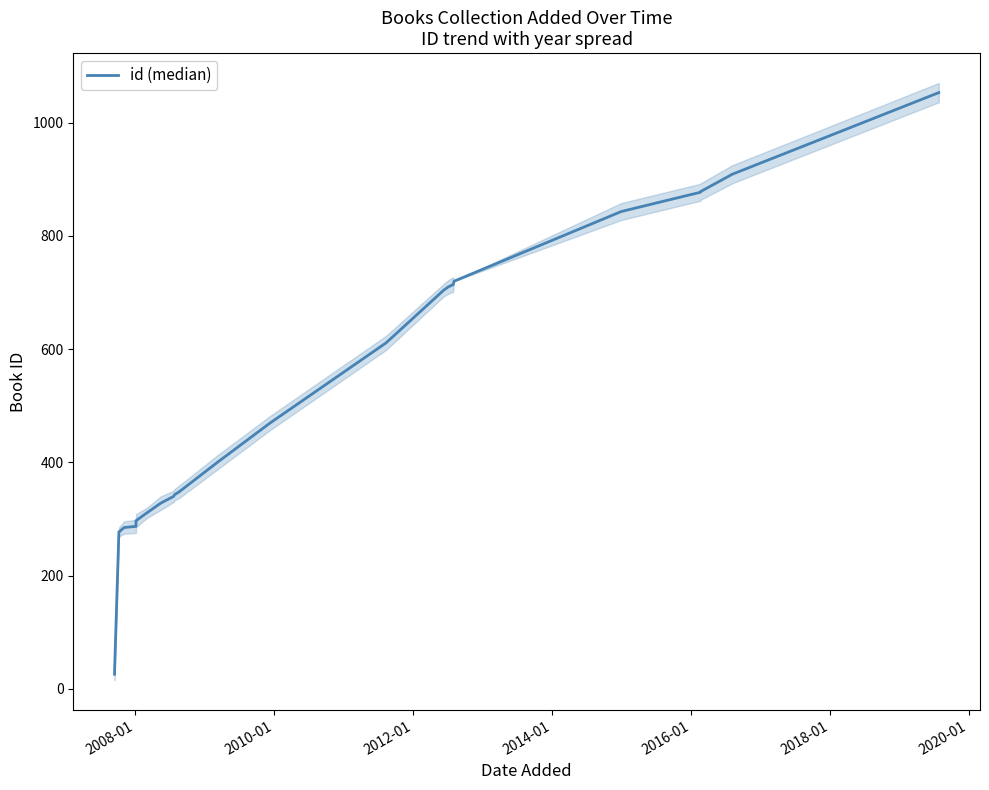

What is the minimum value shown in the chart?

26